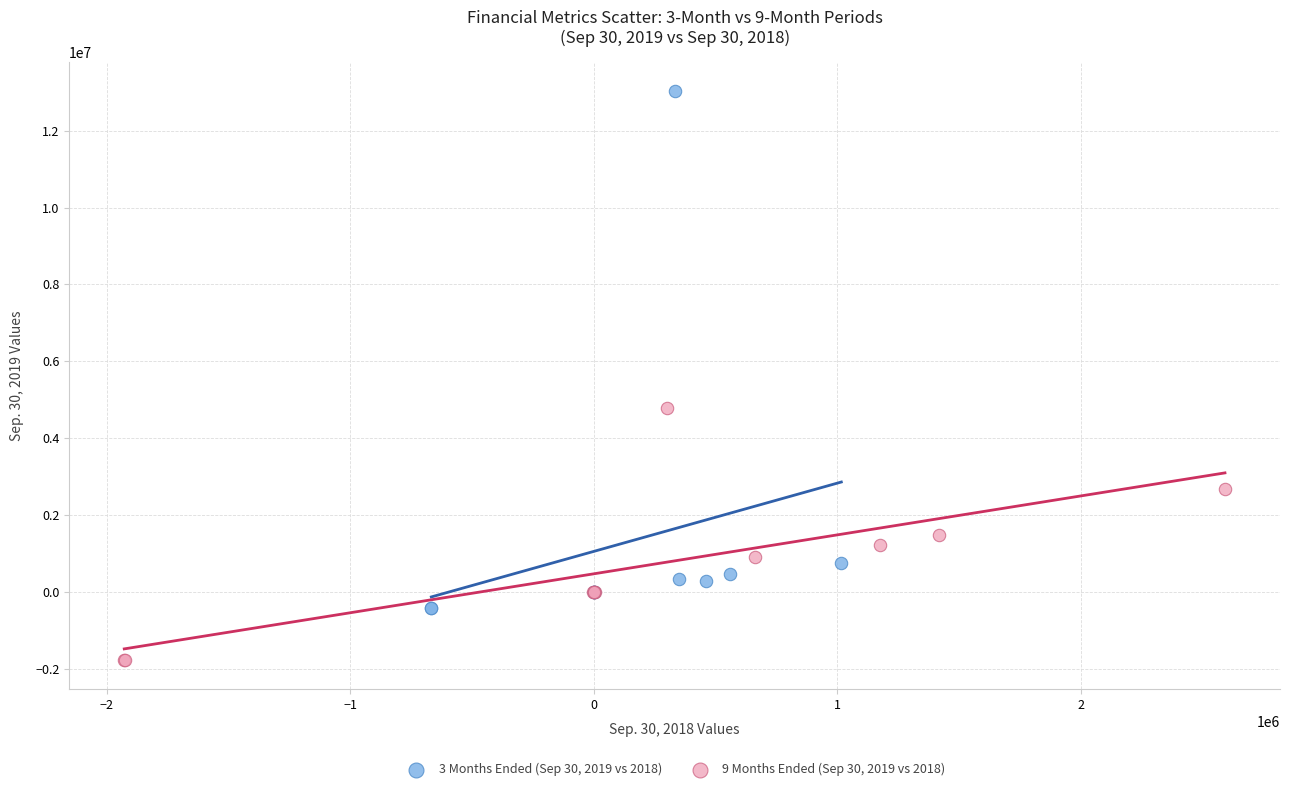

Which series has the largest Y range (max minus min)?

3 Months Ended (Sep 30, 2019 vs 2018)